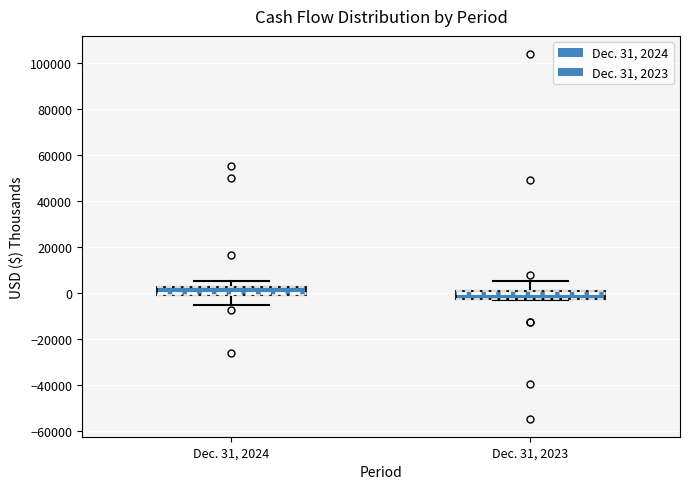

Where is the upper edge of the box for Dec. 31, 2024 on the y-axis? The values are not printed on the chart, so give them approximately, as read against the axis.

2000